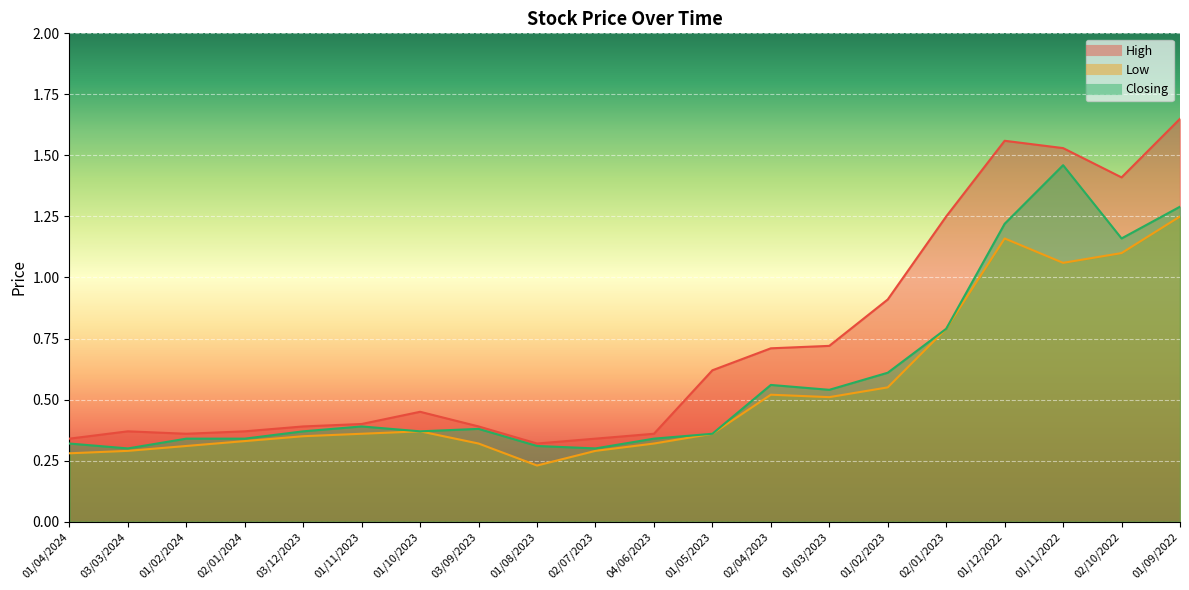

Which series has the largest range (max minus min)?

High